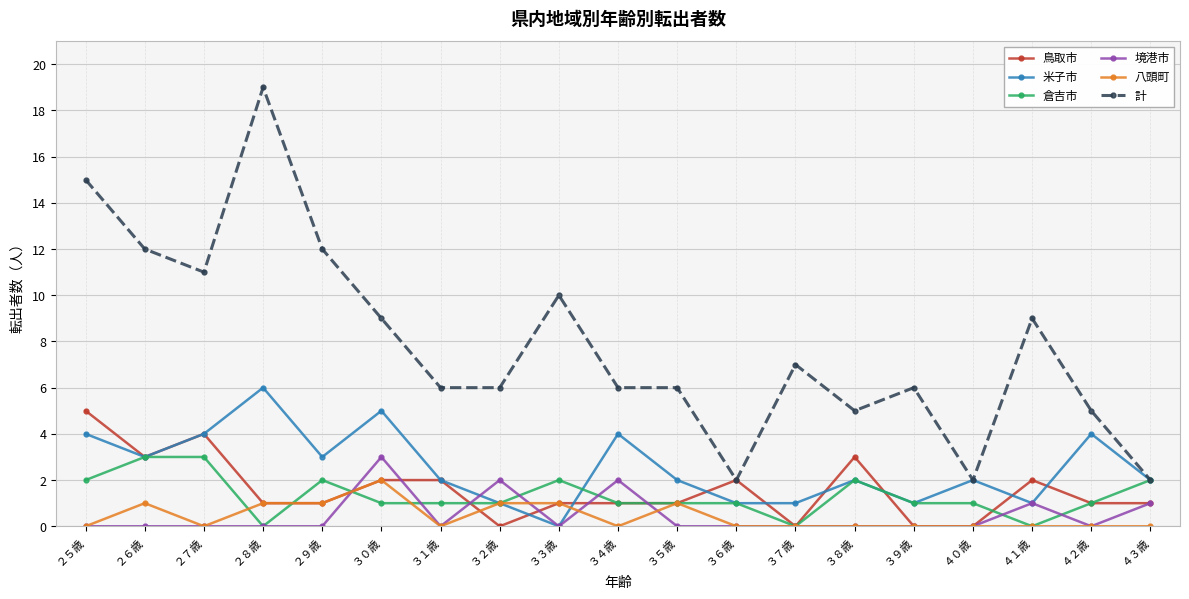

True or false: 計 and 境港市 cross at least once.

False